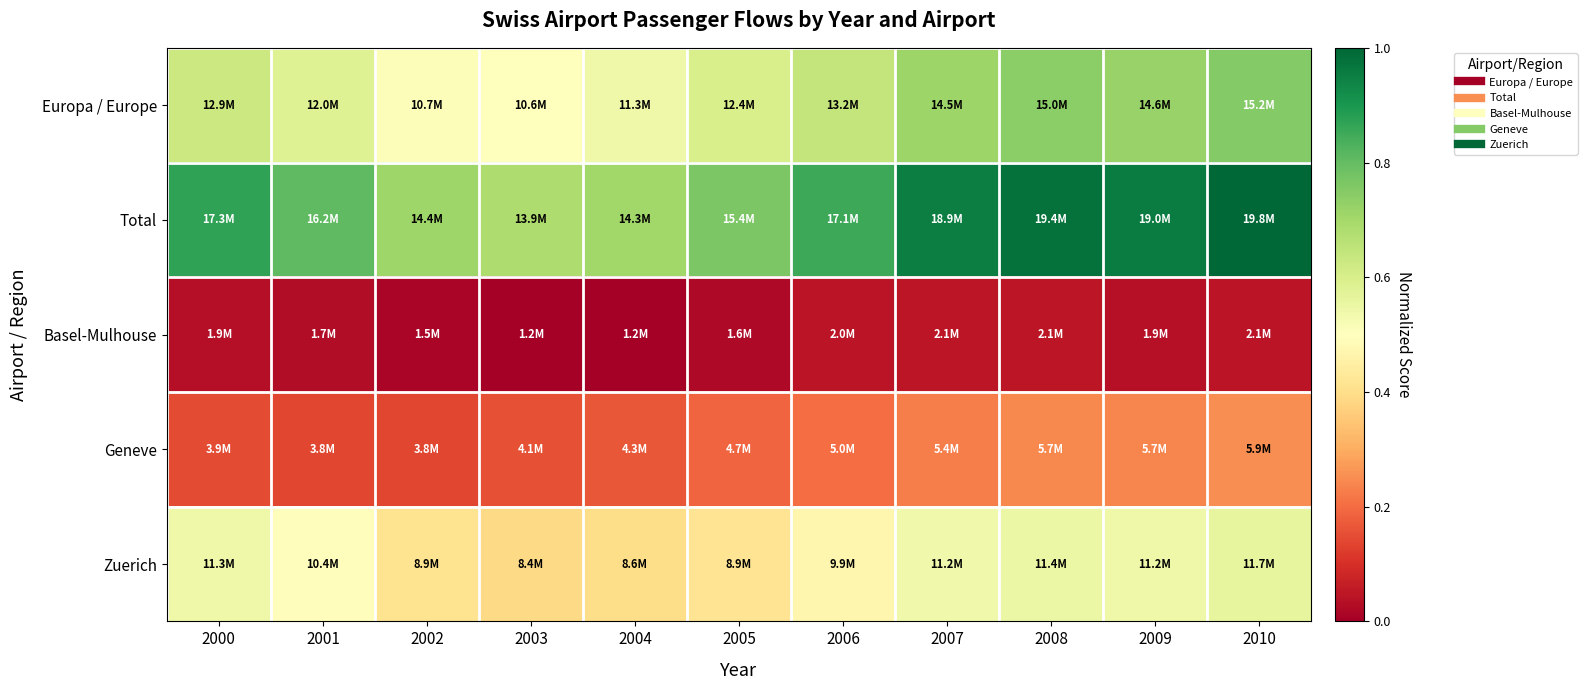

Which series has the largest range (max minus min)?

Total